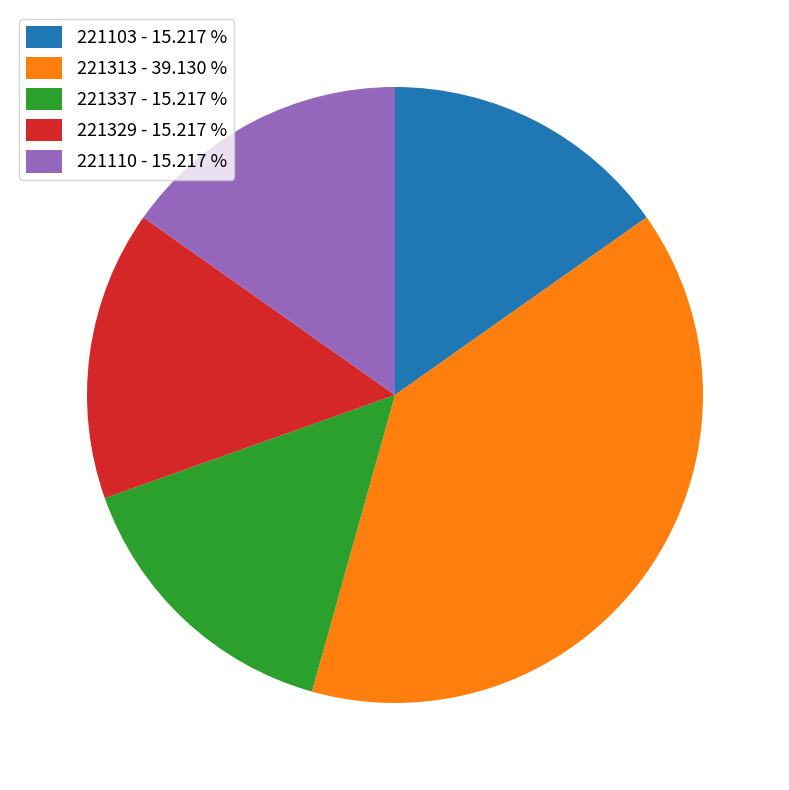

Is the sum of 221337 - 15.217 % and 221110 - 15.217 % greater than half?

No